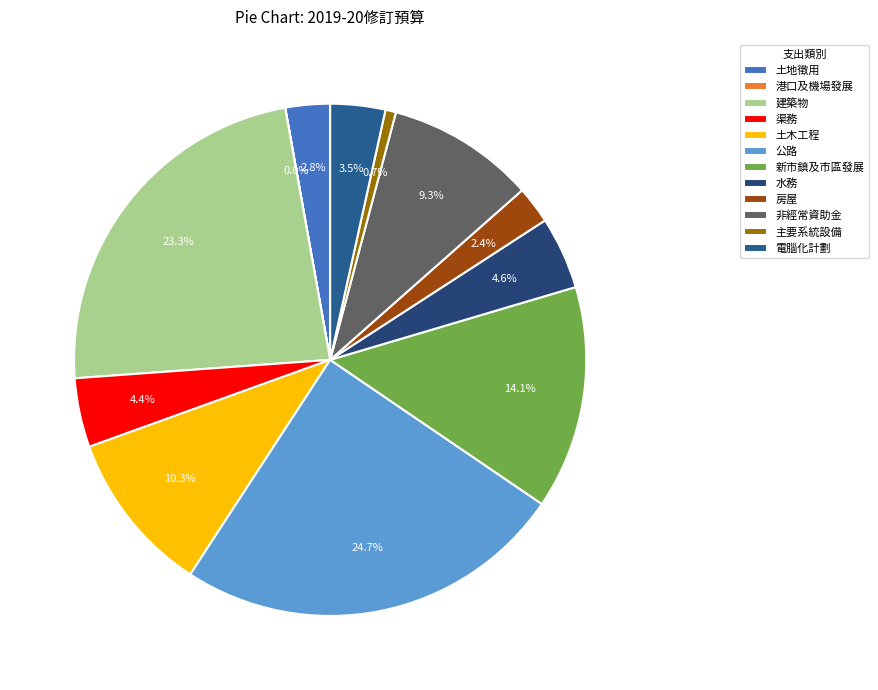

What percentage do 水務 and 非經常資助金 together represent?

13.9%